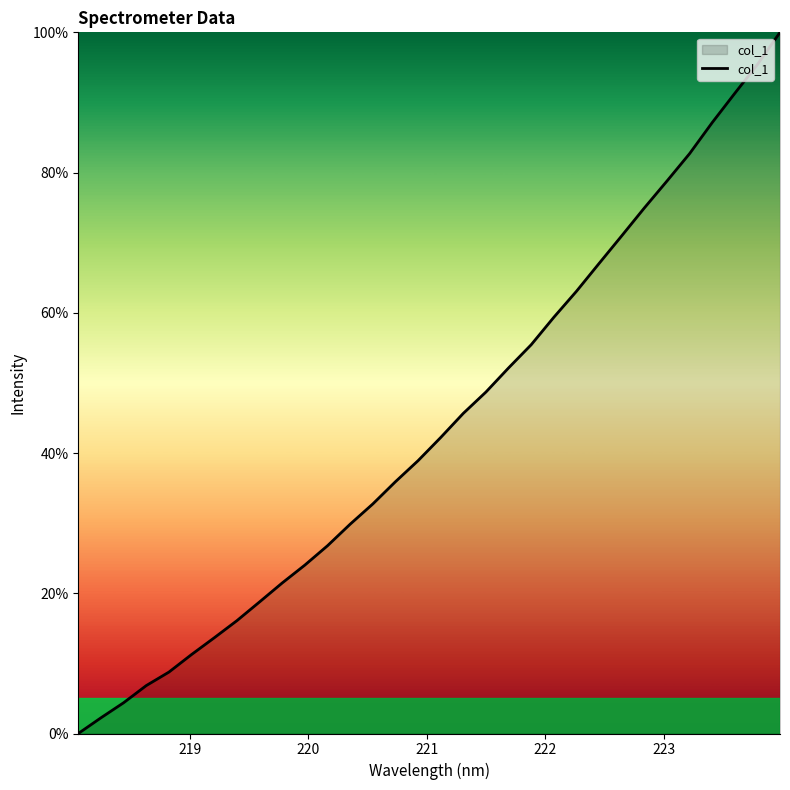

What is the maximum value shown in the chart?

100.0